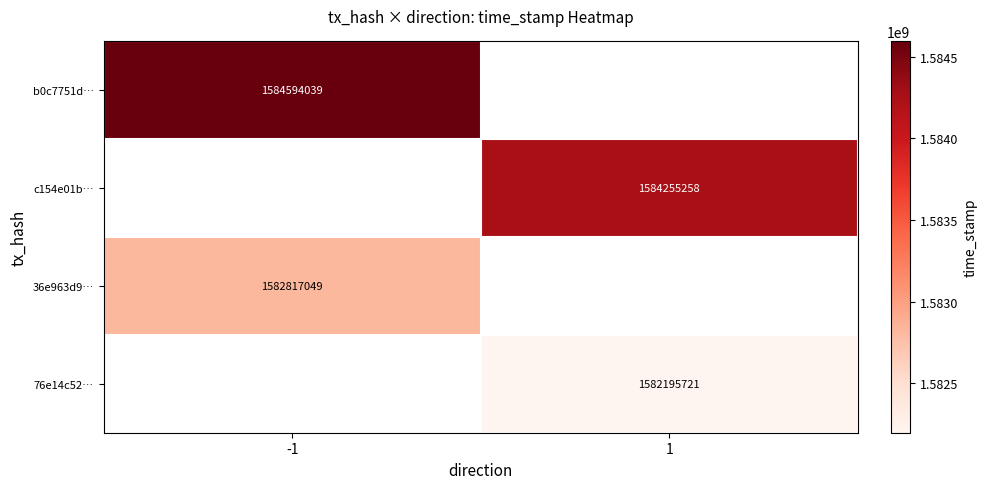

How many categories are shown in the chart?

2